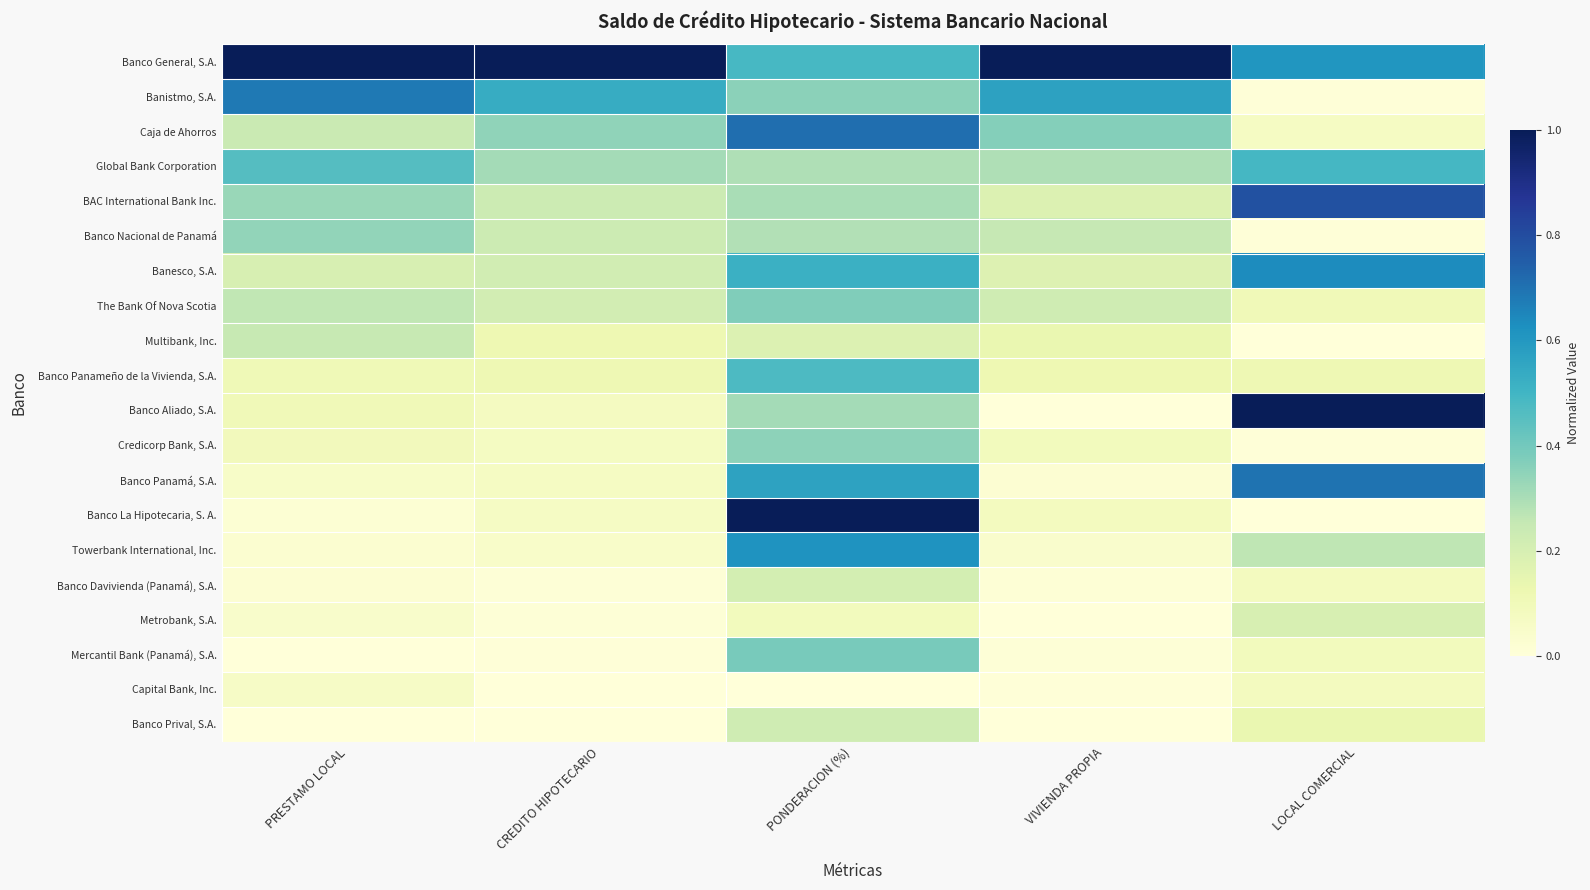

At PONDERACION (%), list the series in order from largest to smallest.

Banco La Hipotecaria, S. A., Caja de Ahorros, Towerbank International, Inc., Banco Panamá, S.A., Banesco, S.A., Banco General, S.A., Banco Panameño de la Vivienda, S.A., Mercantil Bank (Panamá), S.A., The Bank Of Nova Scotia, Banistmo, S.A., Credicorp Bank, S.A., Banco Aliado, S.A., BAC International Bank Inc., Global Bank Corporation, Banco Nacional de Panamá, Banco Prival, S.A., Banco Davivienda (Panamá), S.A., Multibank, Inc., Metrobank, S.A., Capital Bank, Inc.